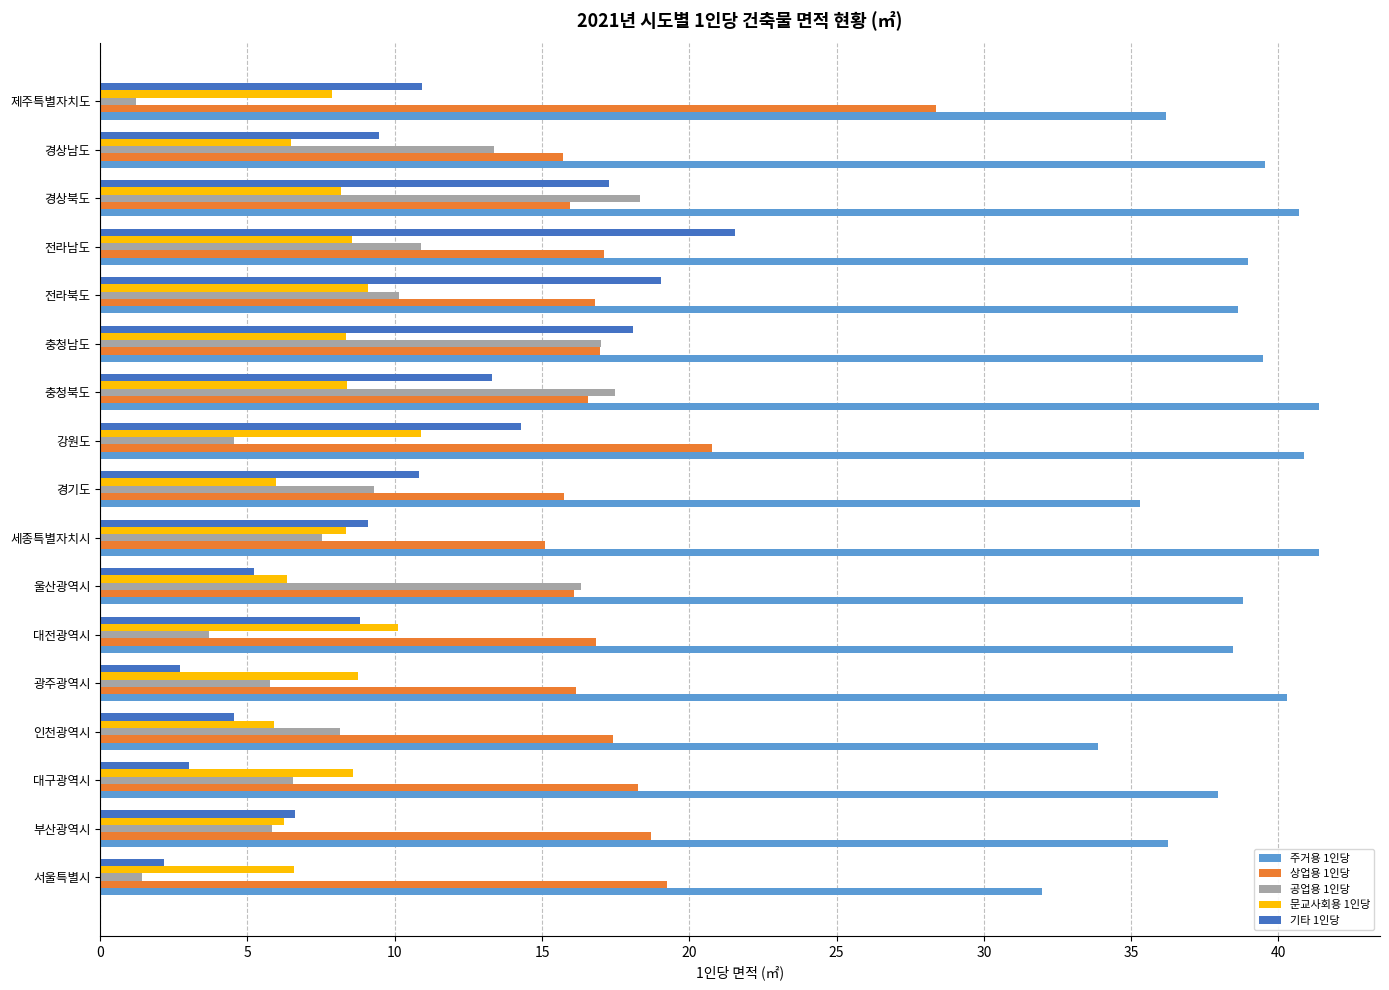

Which series has the largest range (max minus min)?

기타 1인당